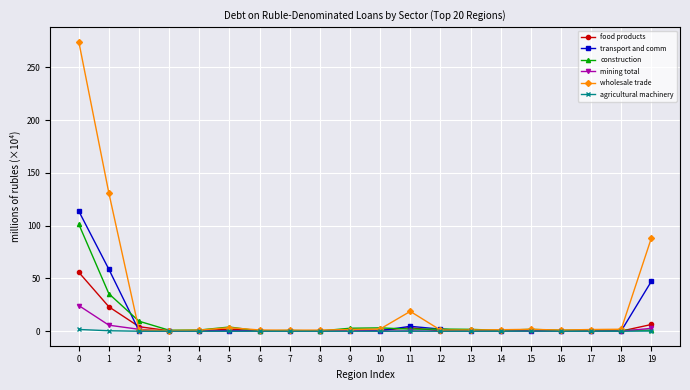

List the series in order of their peak value, lowest first.

agricultural machinery, mining total, food products, construction, transport and comm, wholesale trade